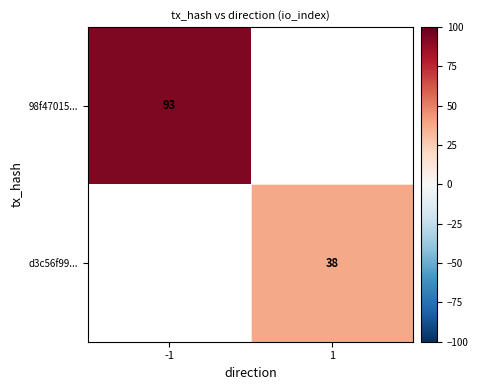

Is it true that d3c56f99... equals 38 at 1?

True